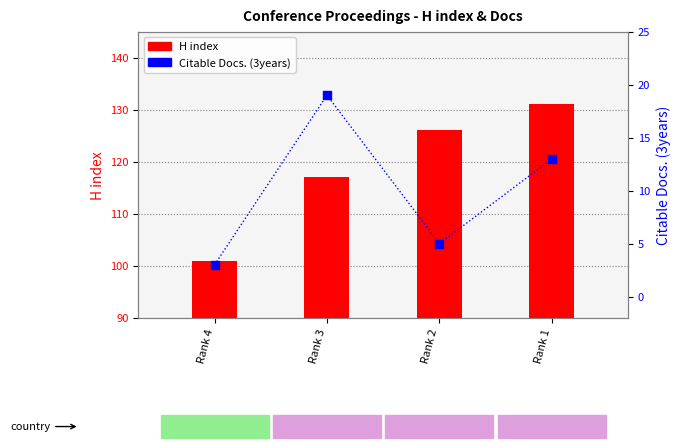

What is the total value across all series at Rank 3?

136